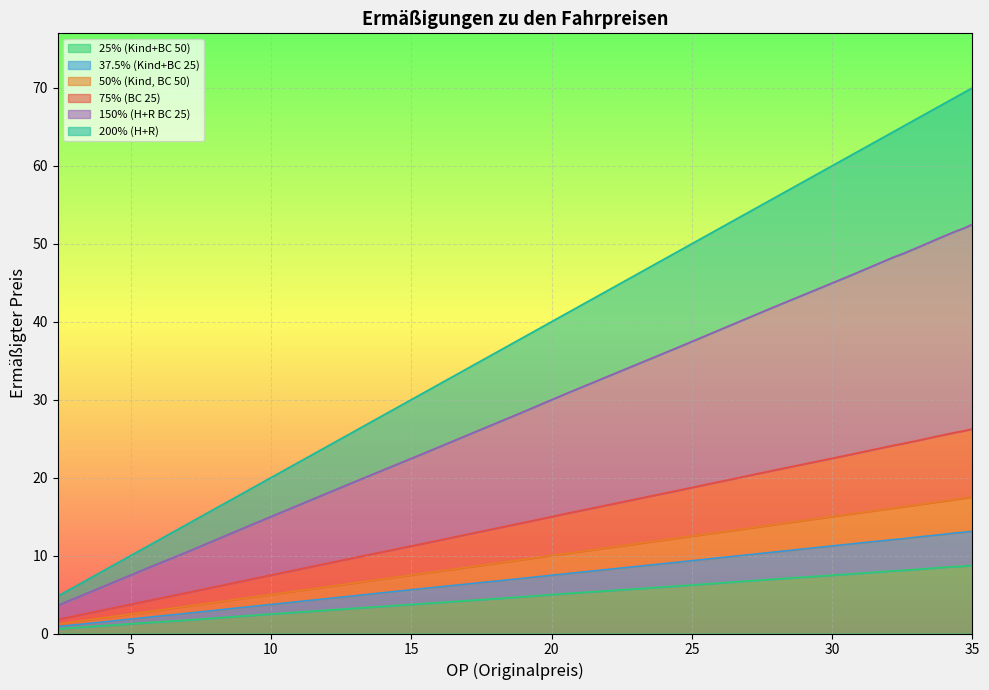

At how many categories does at least one series exceed 13?

16